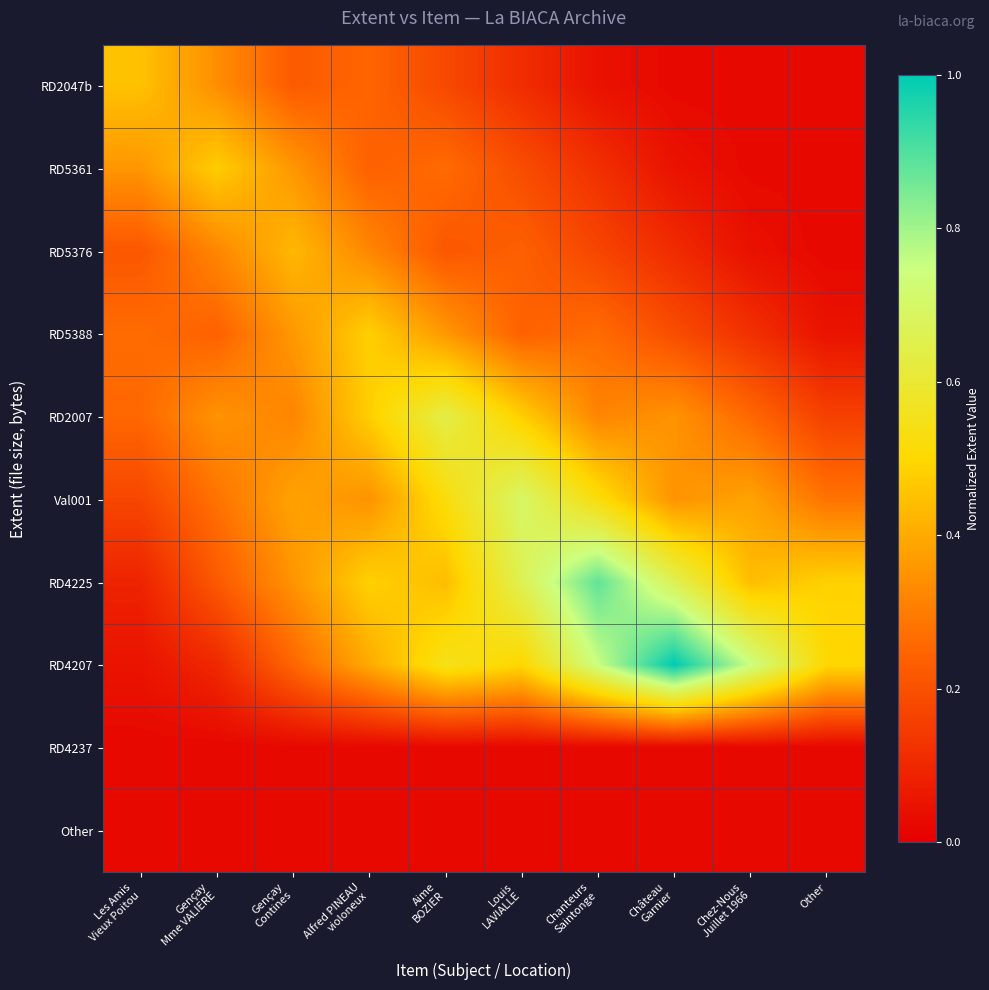

Reading left to right, transcribe all the data shown in this chart.

RD2047b: Les Amis
Vieux Poitou=0.5	Gençay
Mme VALIERE=0.3	Gençay
Contines=0.2	Alfred PINEAU
violoneux=0.2	Aime
BOZIER=0.2	Louis
LAVIALLE=0.1	Chanteurs
Saintonge=0.0	Château
Garnier=0.0	Chez-Nous
Juillet 1966=0.0	Other=0.0
RD5361: Les Amis
Vieux Poitou=0.4	Gençay
Mme VALIERE=0.5	Gençay
Contines=0.4	Alfred PINEAU
violoneux=0.2	Aime
BOZIER=0.3	Louis
LAVIALLE=0.2	Chanteurs
Saintonge=0.1	Château
Garnier=0.0	Chez-Nous
Juillet 1966=0.0	Other=0.0
RD5376: Les Amis
Vieux Poitou=0.2	Gençay
Mme VALIERE=0.3	Gençay
Contines=0.4	Alfred PINEAU
violoneux=0.3	Aime
BOZIER=0.2	Louis
LAVIALLE=0.2	Chanteurs
Saintonge=0.2	Château
Garnier=0.1	Chez-Nous
Juillet 1966=0.0	Other=0.0
RD5388: Les Amis
Vieux Poitou=0.3	Gençay
Mme VALIERE=0.2	Gençay
Contines=0.4	Alfred PINEAU
violoneux=0.5	Aime
BOZIER=0.4	Louis
LAVIALLE=0.2	Chanteurs
Saintonge=0.3	Château
Garnier=0.2	Chez-Nous
Juillet 1966=0.1	Other=0.0
RD2007: Les Amis
Vieux Poitou=0.3	Gençay
Mme VALIERE=0.4	Gençay
Contines=0.3	Alfred PINEAU
violoneux=0.5	Aime
BOZIER=0.6	Louis
LAVIALLE=0.5	Chanteurs
Saintonge=0.3	Château
Garnier=0.4	Chez-Nous
Juillet 1966=0.3	Other=0.2
Val001: Les Amis
Vieux Poitou=0.2	Gençay
Mme VALIERE=0.3	Gençay
Contines=0.4	Alfred PINEAU
violoneux=0.3	Aime
BOZIER=0.5	Louis
LAVIALLE=0.7	Chanteurs
Saintonge=0.5	Château
Garnier=0.3	Chez-Nous
Juillet 1966=0.4	Other=0.3
RD4225: Les Amis
Vieux Poitou=0.1	Gençay
Mme VALIERE=0.2	Gençay
Contines=0.4	Alfred PINEAU
violoneux=0.5	Aime
BOZIER=0.4	Louis
LAVIALLE=0.7	Chanteurs
Saintonge=0.9	Château
Garnier=0.7	Chez-Nous
Juillet 1966=0.4	Other=0.5
RD4207: Les Amis
Vieux Poitou=0.1	Gençay
Mme VALIERE=0.1	Gençay
Contines=0.2	Alfred PINEAU
violoneux=0.4	Aime
BOZIER=0.6	Louis
LAVIALLE=0.5	Chanteurs
Saintonge=0.8	Château
Garnier=1.0	Chez-Nous
Juillet 1966=0.8	Other=0.5
RD4237: Les Amis
Vieux Poitou=0.0	Gençay
Mme VALIERE=0.0	Gençay
Contines=0.0	Alfred PINEAU
violoneux=0.0	Aime
BOZIER=0.0	Louis
LAVIALLE=0.0	Chanteurs
Saintonge=0.0	Château
Garnier=0.0	Chez-Nous
Juillet 1966=0.0	Other=0.0
Other: Les Amis
Vieux Poitou=0.0	Gençay
Mme VALIERE=0.0	Gençay
Contines=0.0	Alfred PINEAU
violoneux=0.0	Aime
BOZIER=0.0	Louis
LAVIALLE=0.0	Chanteurs
Saintonge=0.0	Château
Garnier=0.0	Chez-Nous
Juillet 1966=0.0	Other=0.0